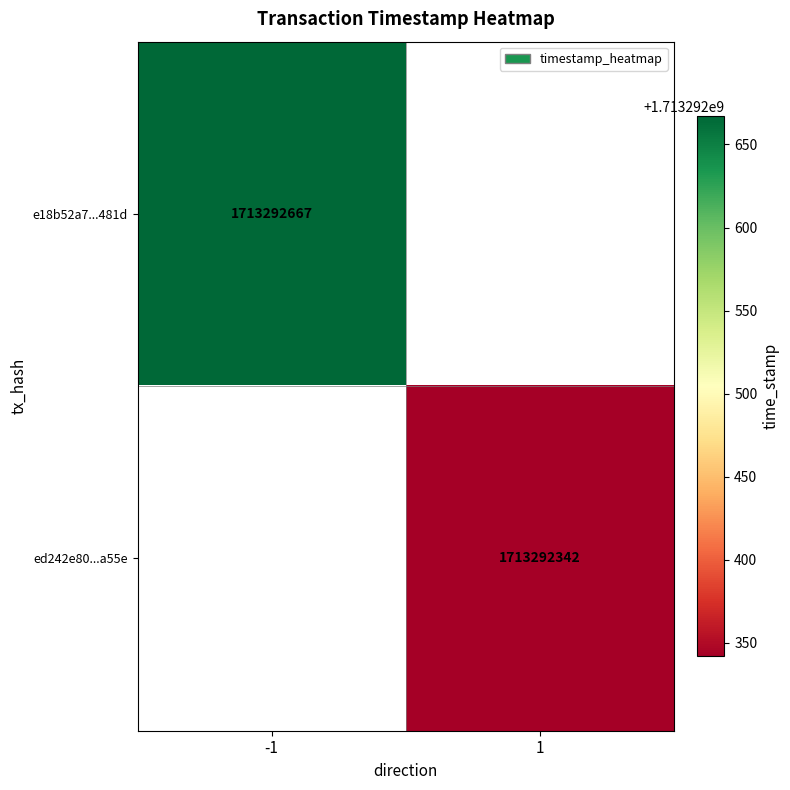

How many categories are shown in the chart?

2